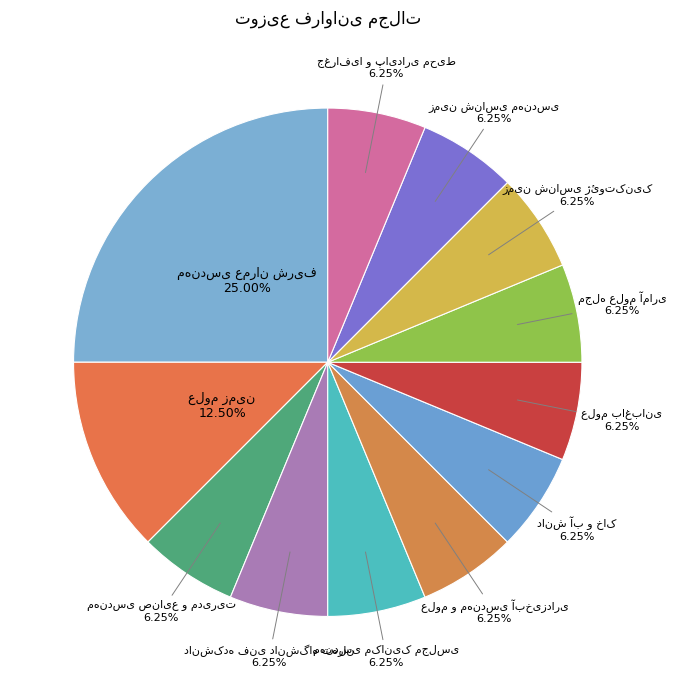

Is there a majority slice in this chart?

No